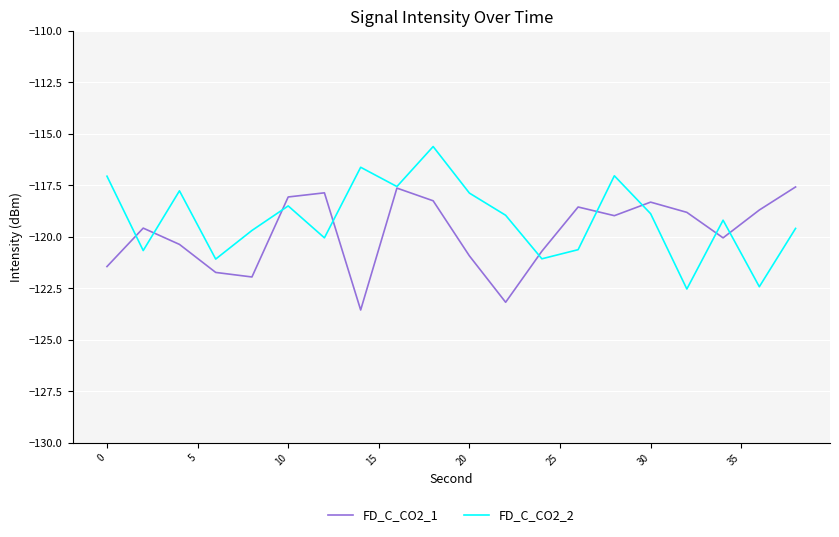

What is the minimum value for FD_C_CO2_2?

-122.5